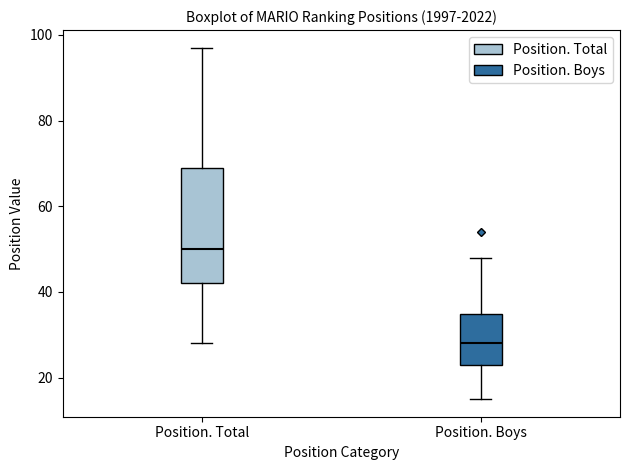

Which box is the tallest, from its lower edge to its upper edge?

Position. Total